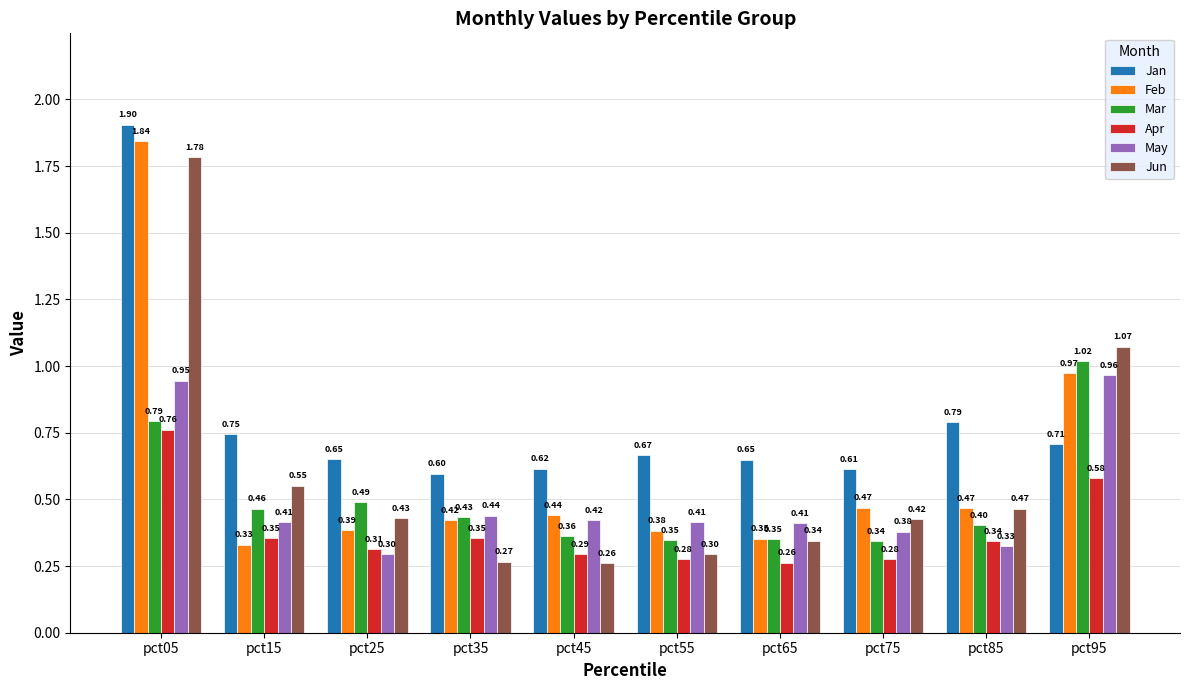

Which category has the highest value across all series?

pct05